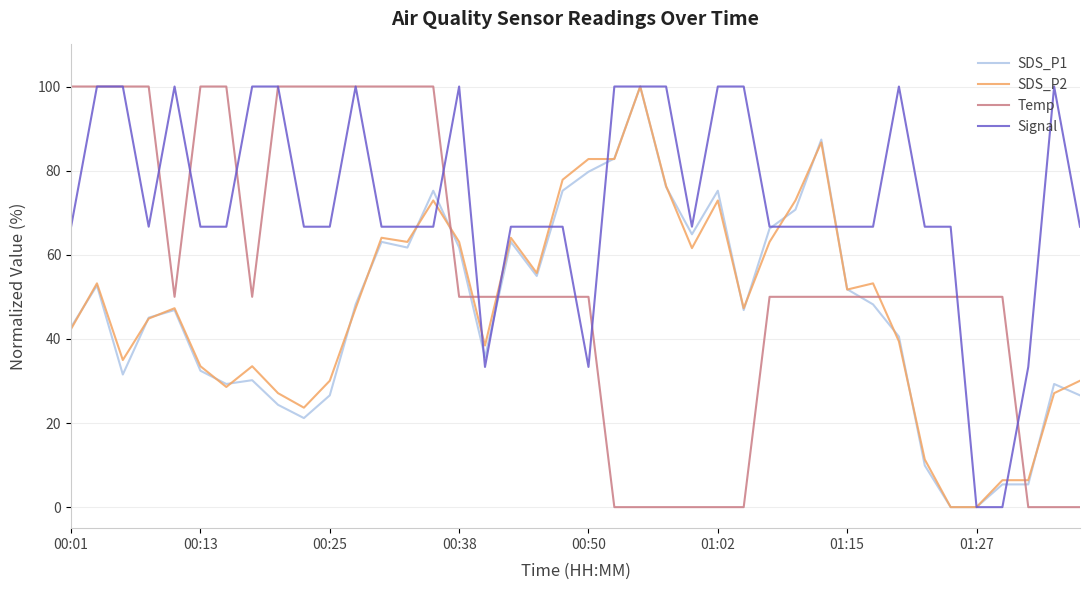

True or false: SDS_P2 and Temp cross at least once.

True